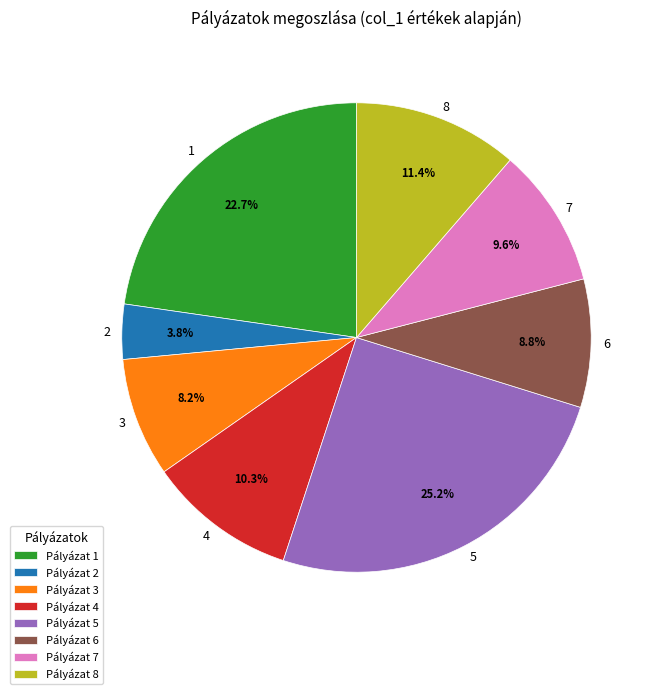

To the nearest percent, what is the combined percentage of 6 and 1?

32%